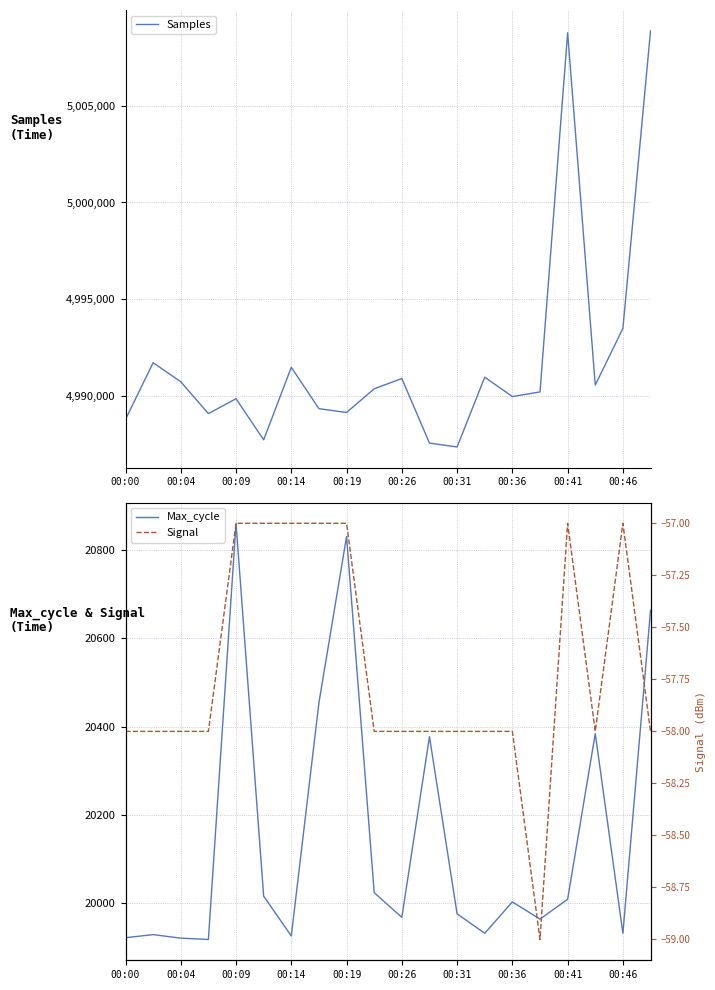

How many lines are shown in the chart?

3